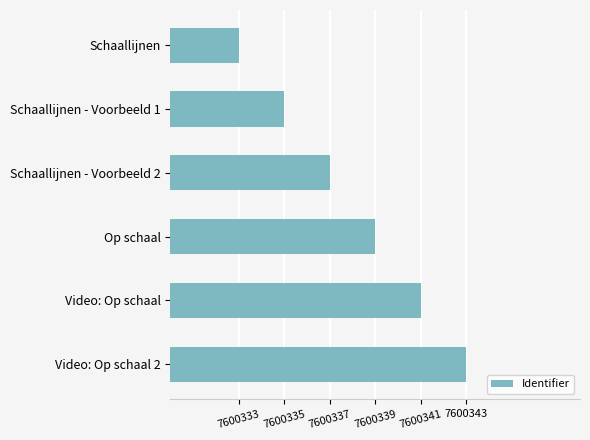

What is the ratio of the value at Video: Op schaal to the value at Schaallijnen - Voorbeeld 2?

1.0